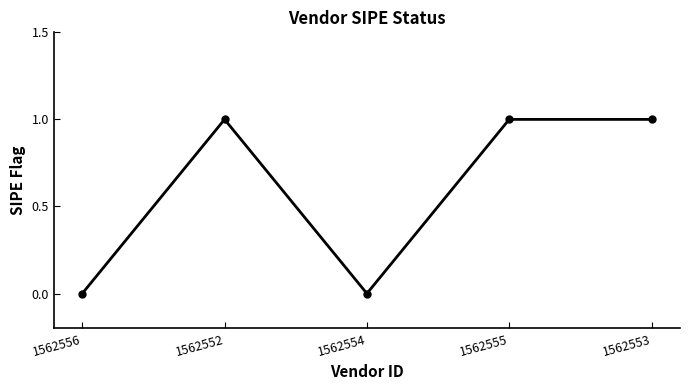

The chart shows a value of 1 at 1562555. True or false?

True